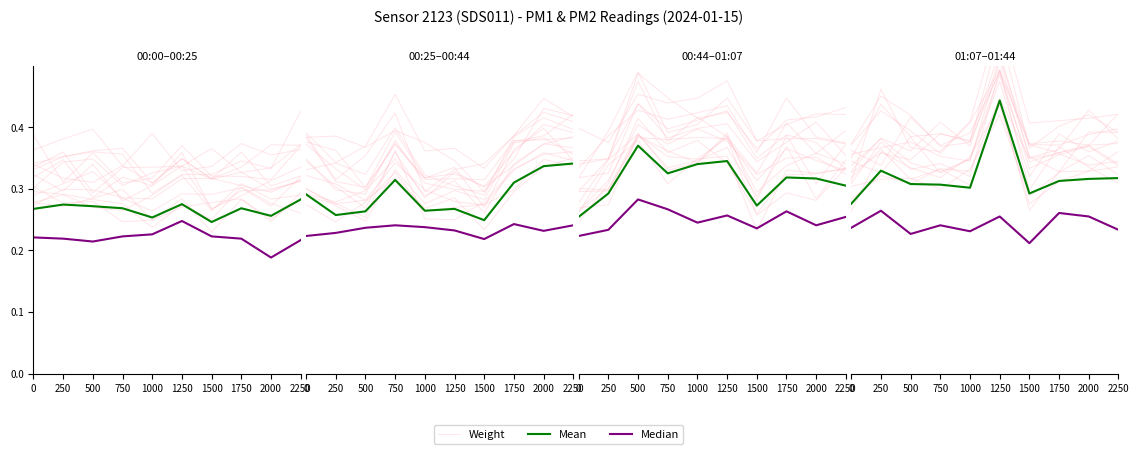

How many lines are shown in the chart?

3